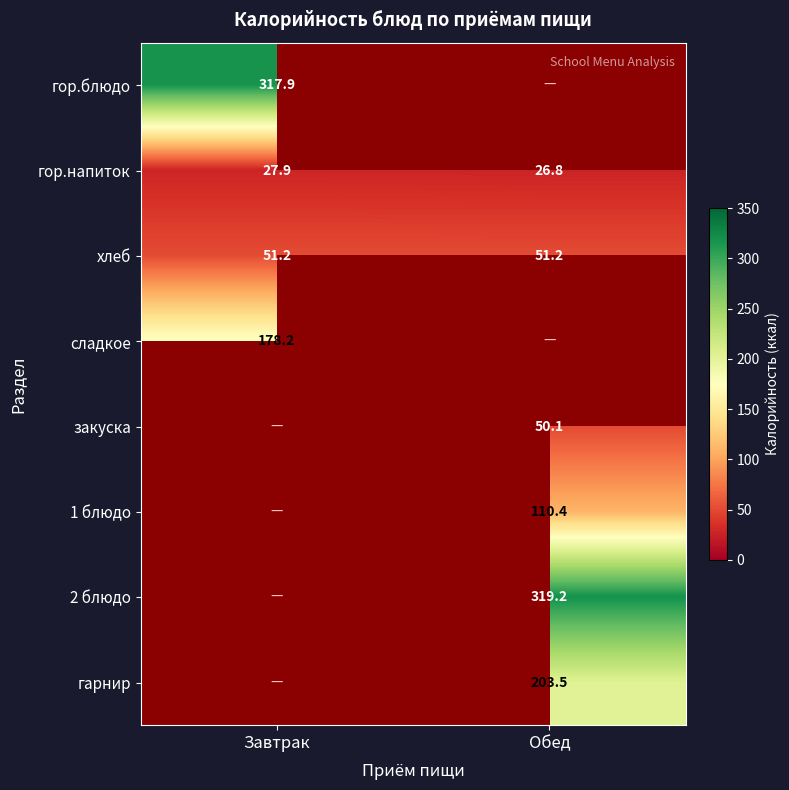

What is the difference between the гор.напиток values at Завтрак and Обед?

1.1